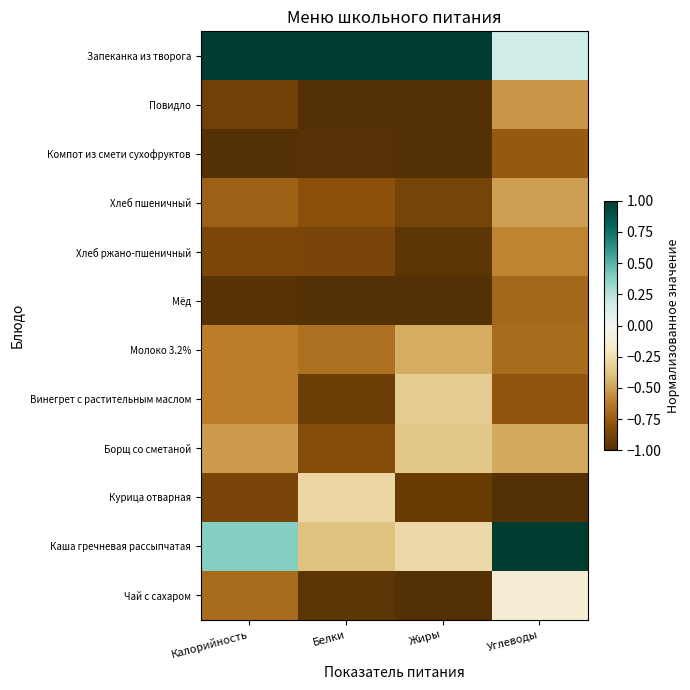

Reading left to right, list all the values displayed in this chart.

Запеканка из творога: Калорийность=1.0	Белки=1.0	Жиры=1.0	Углеводы=0.2
Повидло: Калорийность=-0.9	Белки=-1.0	Жиры=-1.0	Углеводы=-0.5
Компот из смети сухофруктов: Калорийность=-1.0	Белки=-1.0	Жиры=-1.0	Углеводы=-0.8
Хлеб пшеничный: Калорийность=-0.7	Белки=-0.8	Жиры=-0.9	Углеводы=-0.5
Хлеб ржано-пшеничный: Калорийность=-0.9	Белки=-0.9	Жиры=-1.0	Углеводы=-0.6
Мёд: Калорийность=-1.0	Белки=-1.0	Жиры=-1.0	Углеводы=-0.7
Молоко 3.2%: Калорийность=-0.6	Белки=-0.7	Жиры=-0.5	Углеводы=-0.7
Винегрет с растительным маслом: Калорийность=-0.6	Белки=-0.9	Жиры=-0.3	Углеводы=-0.8
Борщ со сметаной: Калорийность=-0.5	Белки=-0.8	Жиры=-0.4	Углеводы=-0.5
Курица отварная: Калорийность=-0.9	Белки=-0.3	Жиры=-0.9	Углеводы=-1.0
Каша гречневая рассыпчатая: Калорийность=0.4	Белки=-0.4	Жиры=-0.3	Углеводы=1.0
Чай с сахаром: Калорийность=-0.7	Белки=-1.0	Жиры=-1.0	Углеводы=-0.1